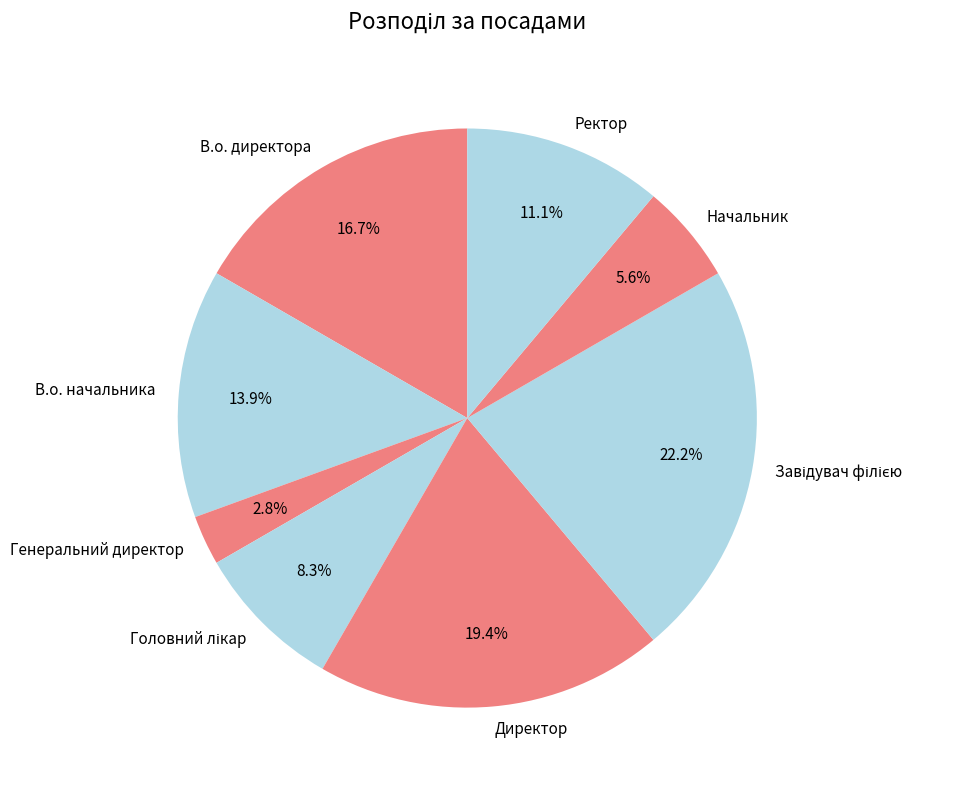

Between В.о. директора and Ректор, which is larger?

В.о. директора